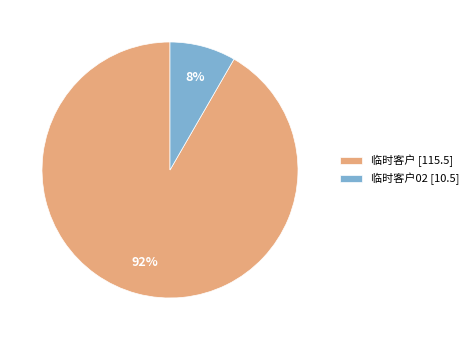

Rank the categories by value from highest to lowest.

临时客户 [115.5], 临时客户02 [10.5]